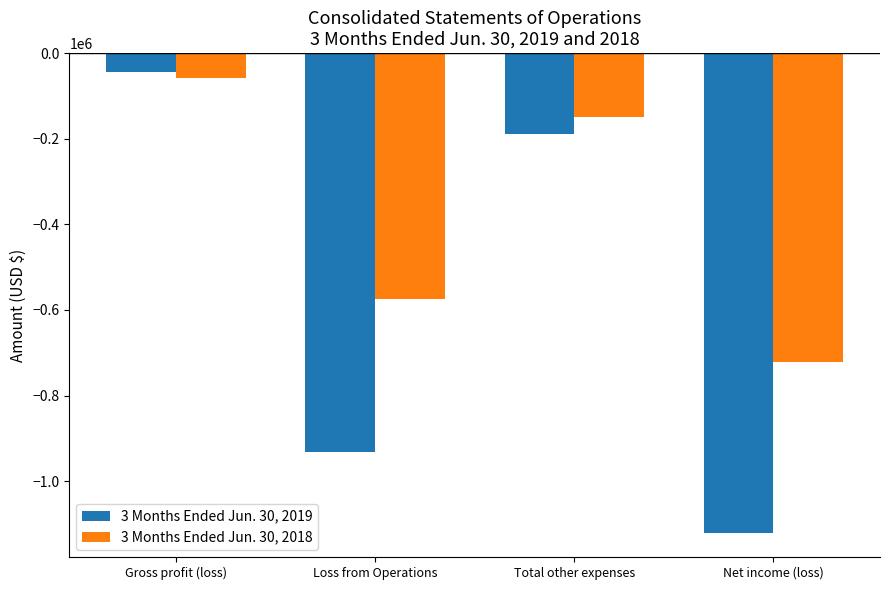

Read the 3 Months Ended Jun. 30, 2019 value at Gross profit (loss), to the nearest 10.

-44880